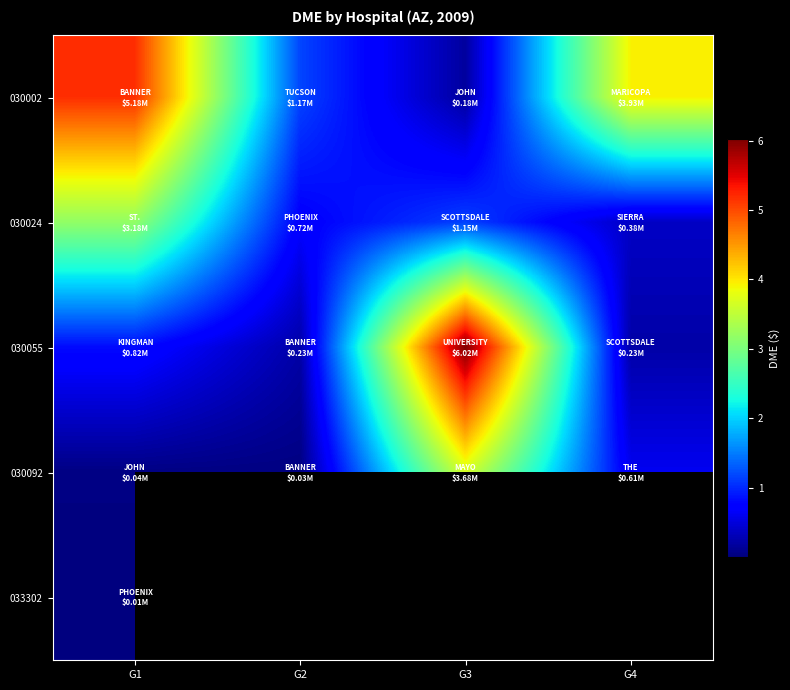

What is the spread (max minus min) of values at G3?

5835251.0